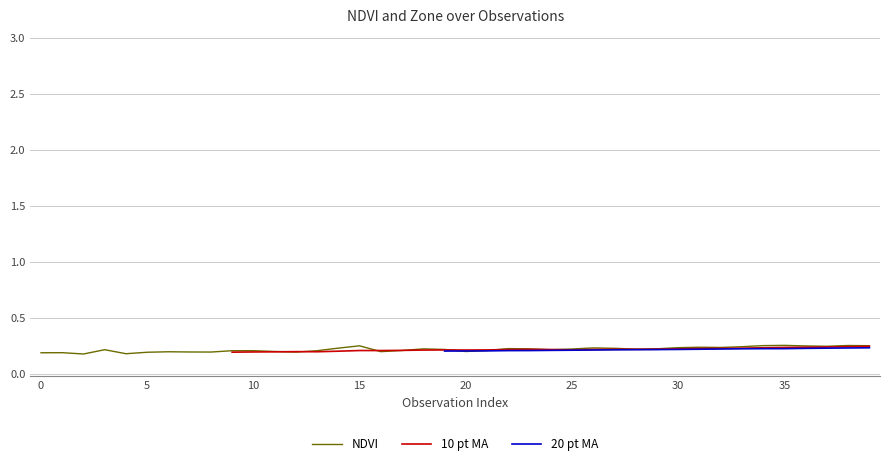

How many values in 20 pt MA are above zero?

21